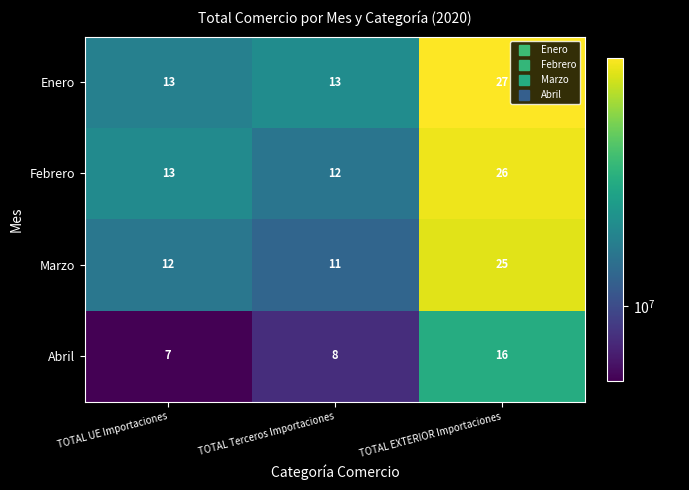

At which category does the chart reach its minimum across all series?

TOTAL UE Importaciones